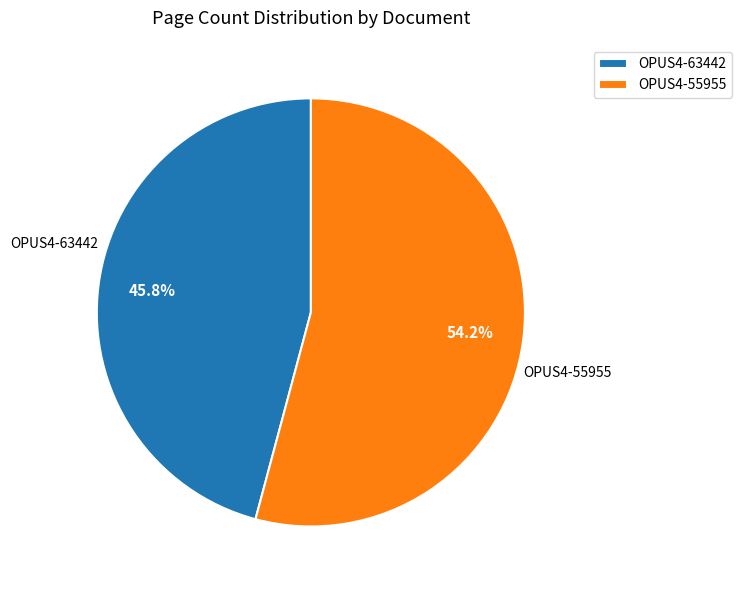

Is there a majority slice in this chart?

Yes